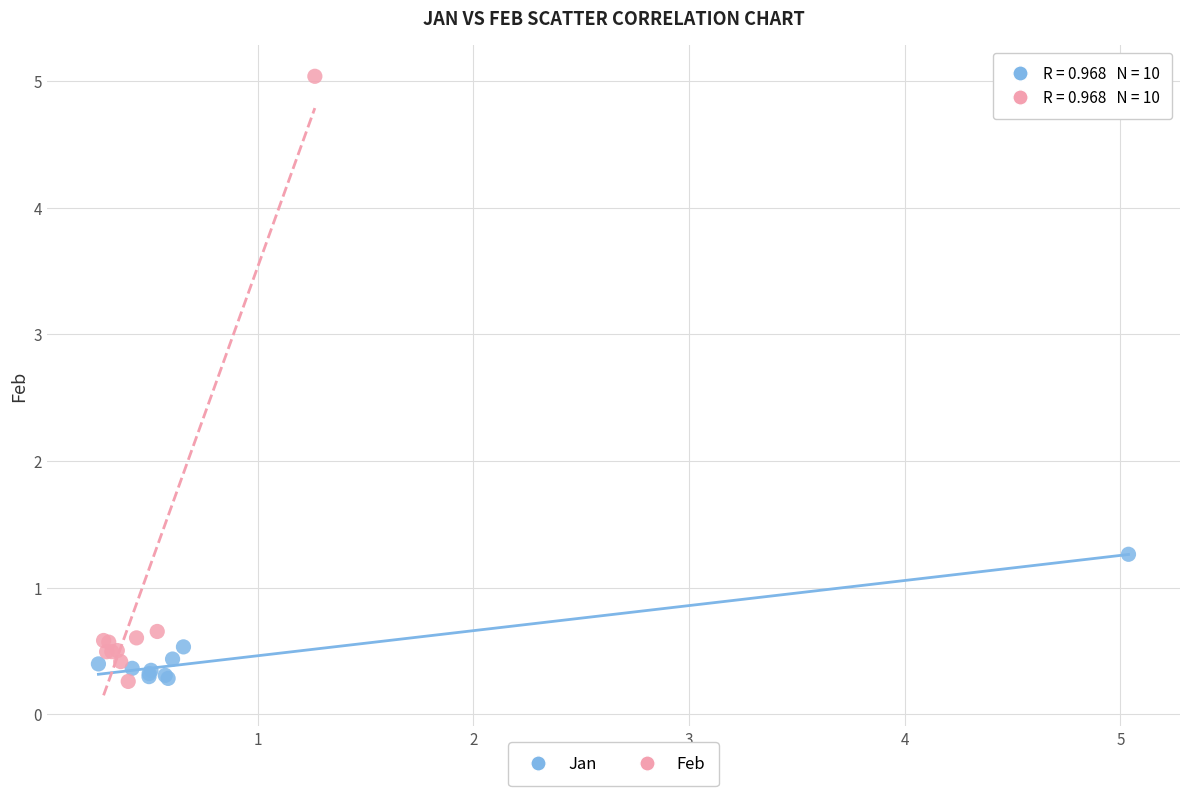

Which series has the largest Y range (max minus min)?

Feb